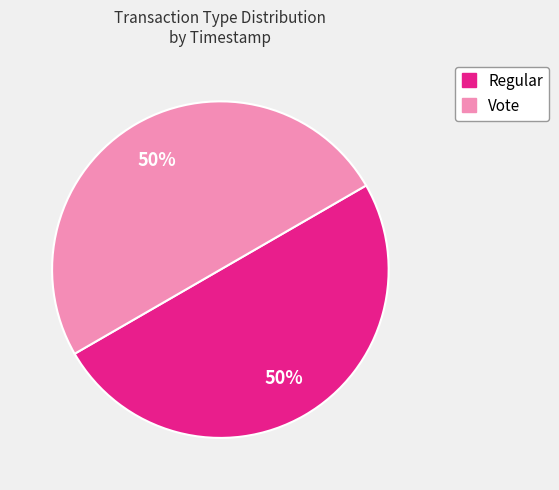

Count the number of slices in the pie.

2